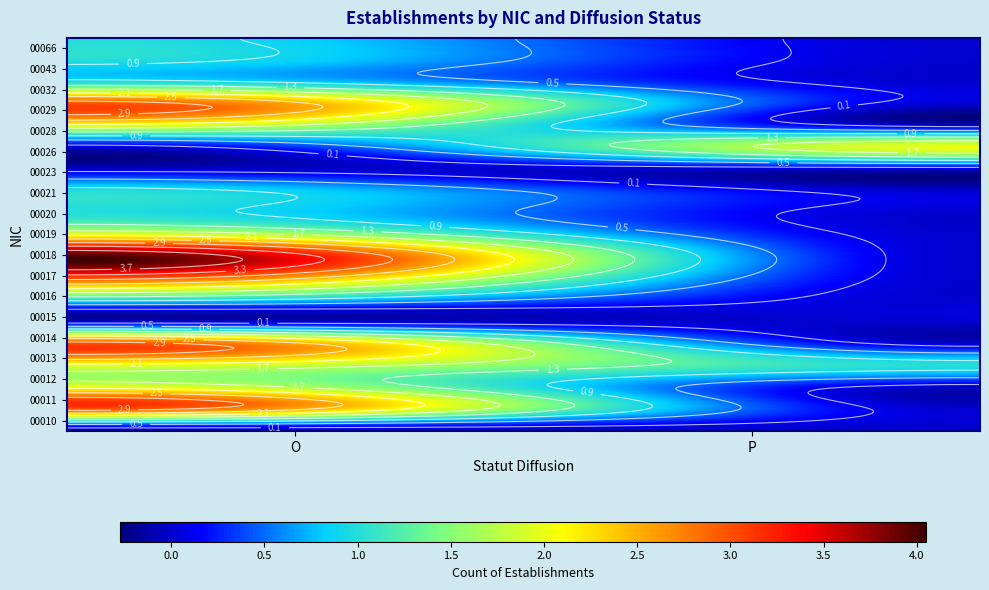

Rank the categories by 00029 value from lowest to highest.

P, O